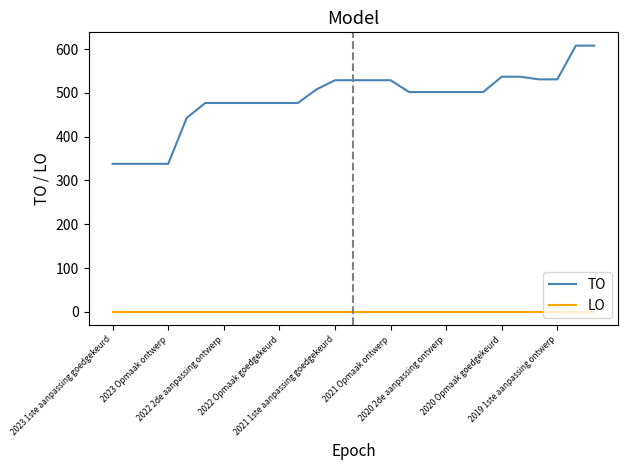

Rank the series by their maximum value, from lowest to highest.

LO, TO